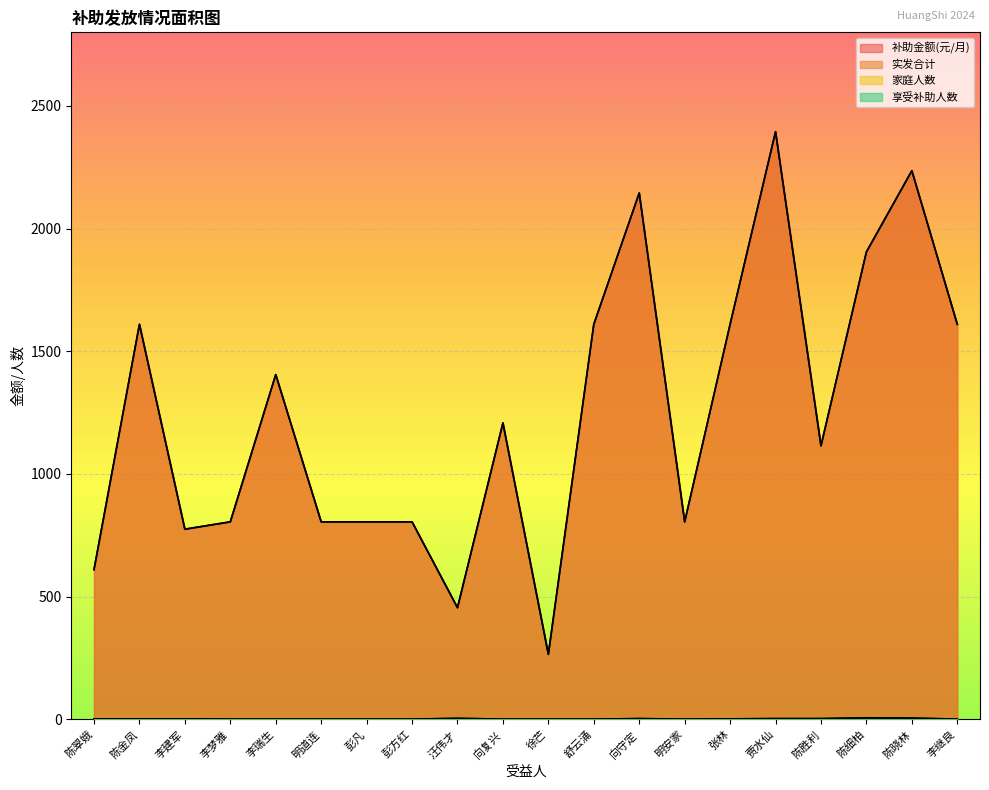

How many lines are shown in the chart?

4